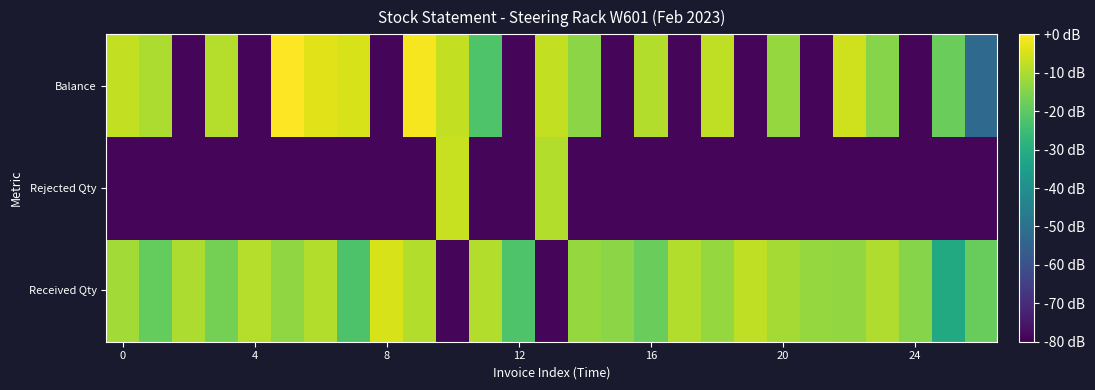

Rank the series by their maximum value, from highest to lowest.

Balance, Received Qty, Rejected Qty